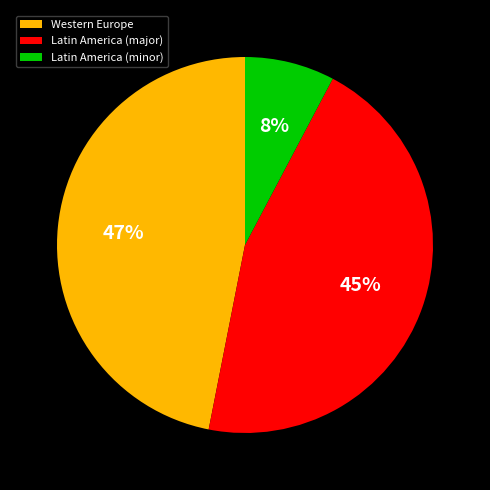

How many slices are in this pie chart?

3